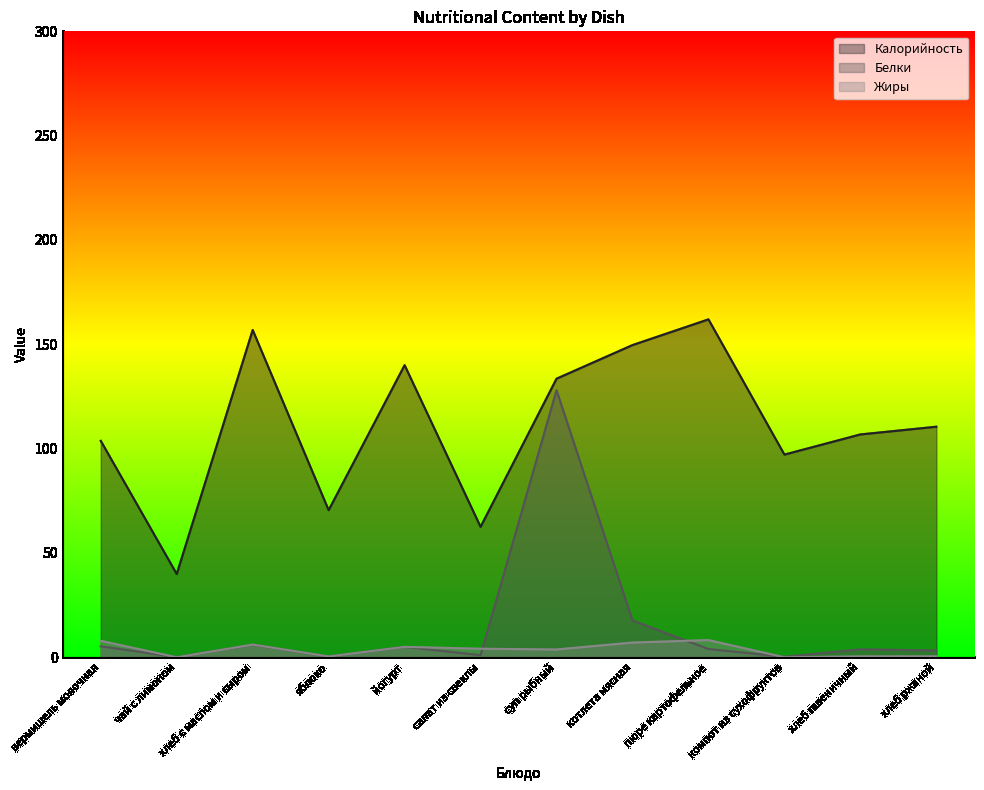

At how many categories does at least one series exceed 120?

5